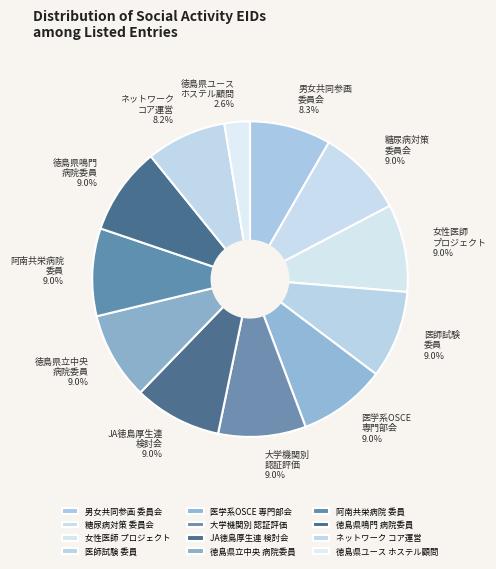

Which category has the smallest portion of the pie?

徳島県ユース ホステル顧問